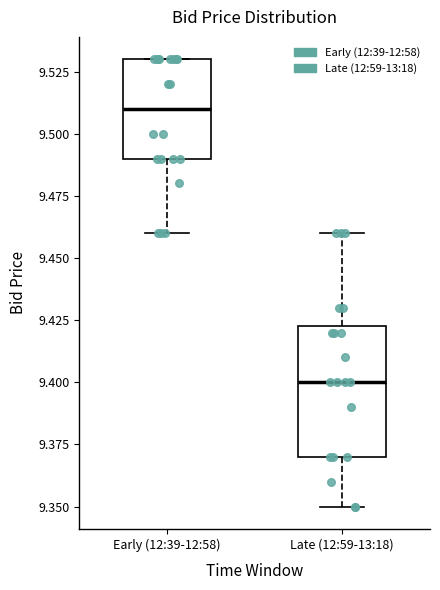

Reading left to right, transcribe this box plot: for each box, give where its median line is, the range the box spans, and where its two whiskers end, as read against the y-axis. The values are not printed on the chart, so give them approximately, as read against the axis.

Early (12:39-12:58): median 9.510, box 9.490 to 9.530, whiskers 9.460 to 9.530
Late (12:59-13:18): median 9.400, box 9.370 to 9.425, whiskers 9.350 to 9.460